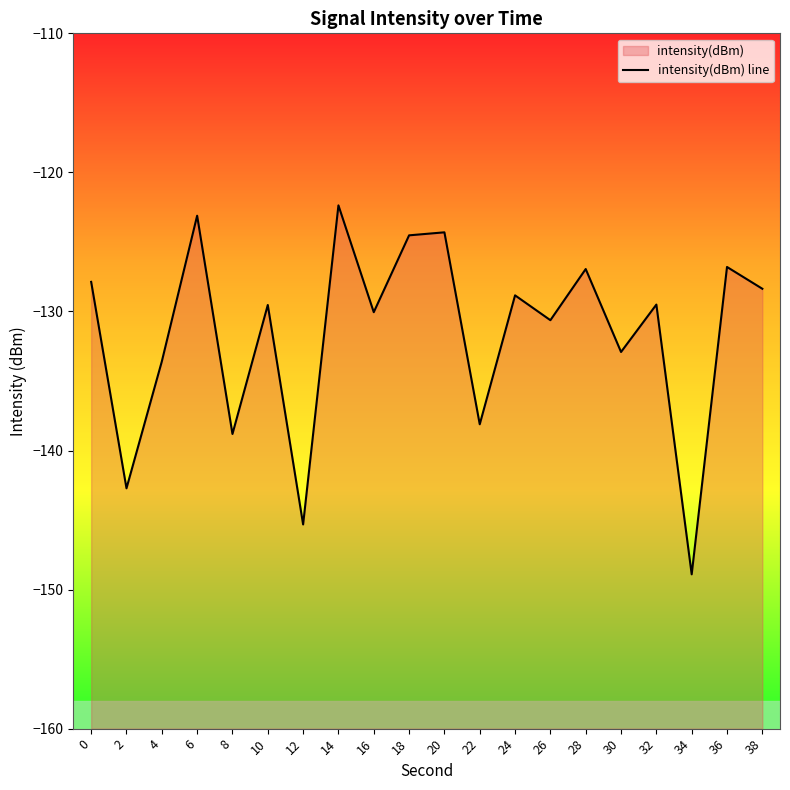

The chart shows a value of -124.3 at 20. True or false?

True